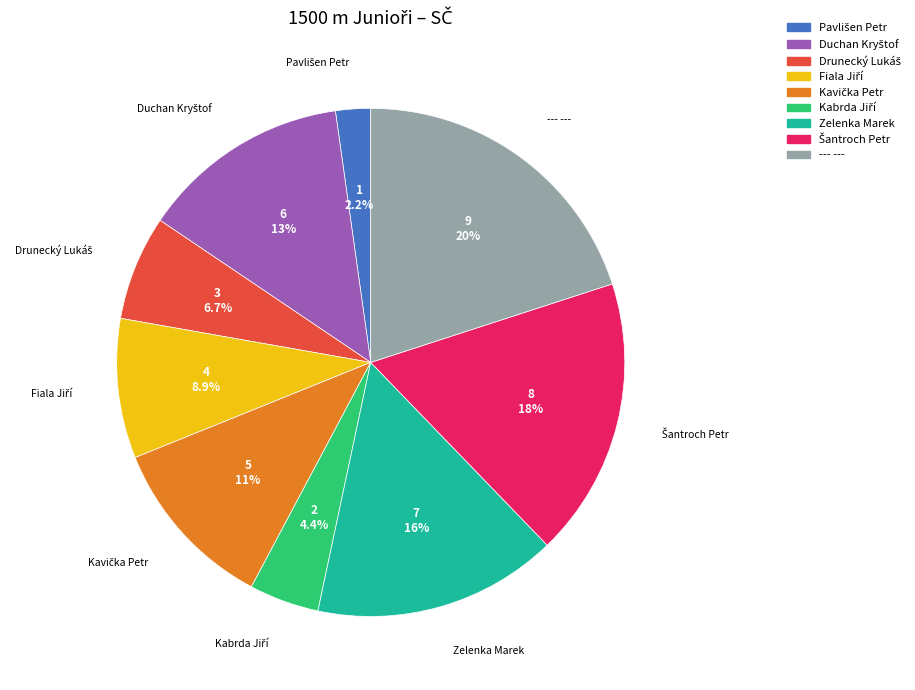

To the nearest percent, what is the difference between the largest and smallest slice percentages?

18%